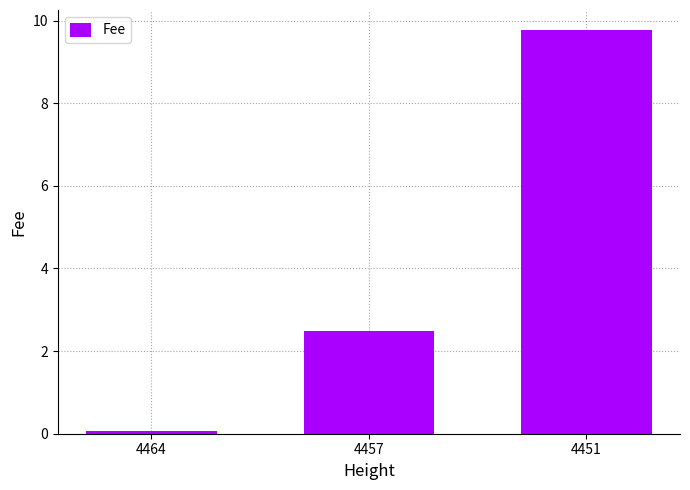

Count the number of data series in this chart.

1